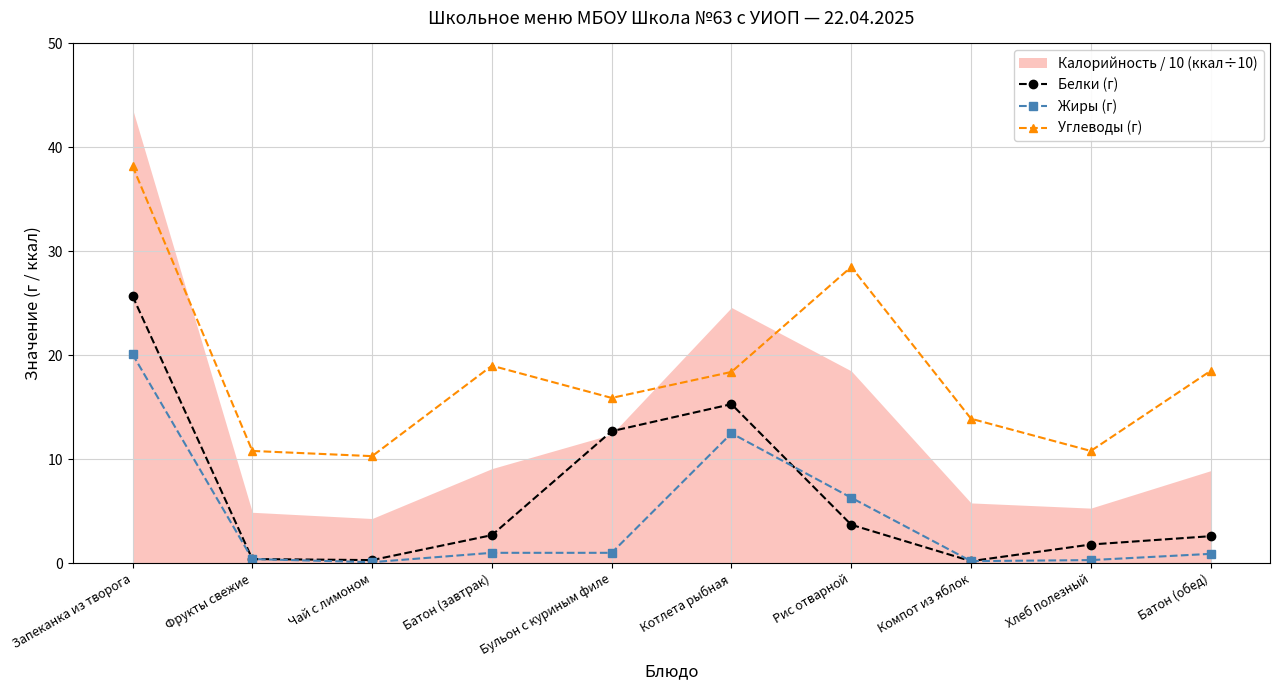

Reading right to left, transcribe all the data shown in this chart.

Белки (г): Батон (обед)=2.6	Хлеб полезный=1.8	Компот из яблок=0.2	Рис отварной=3.7	Котлета рыбная=15.3	Бульон с куриным филе=12.7	Батон (завтрак)=2.7	Чай с лимоном=0.3	Фрукты свежие=0.4	Запеканка из творога=25.7
Жиры (г): Батон (обед)=0.9	Хлеб полезный=0.3	Компот из яблок=0.2	Рис отварной=6.3	Котлета рыбная=12.5	Бульон с куриным филе=1.0	Батон (завтрак)=1.0	Чай с лимоном=0.1	Фрукты свежие=0.4	Запеканка из творога=20.1
Углеводы (г): Батон (обед)=18.5	Хлеб полезный=10.8	Компот из яблок=13.9	Рис отварной=28.5	Котлета рыбная=18.4	Бульон с куриным филе=15.9	Батон (завтрак)=19.0	Чай с лимоном=10.3	Фрукты свежие=10.8	Запеканка из творога=38.2